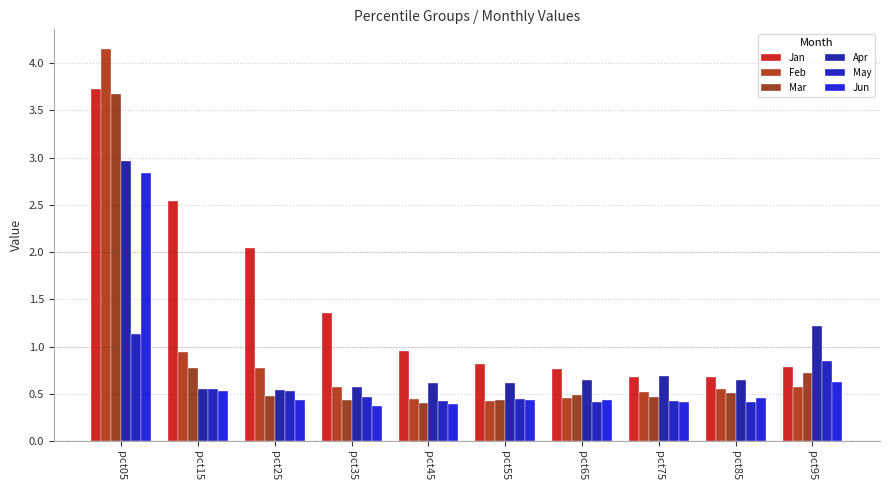

What is the sum of all Mar values?

8.4